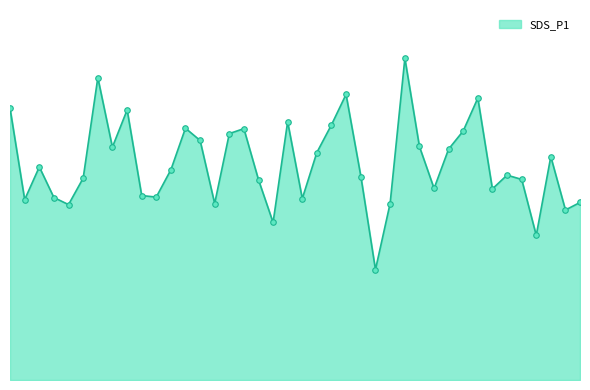

Does the chart have visible grid lines?

No